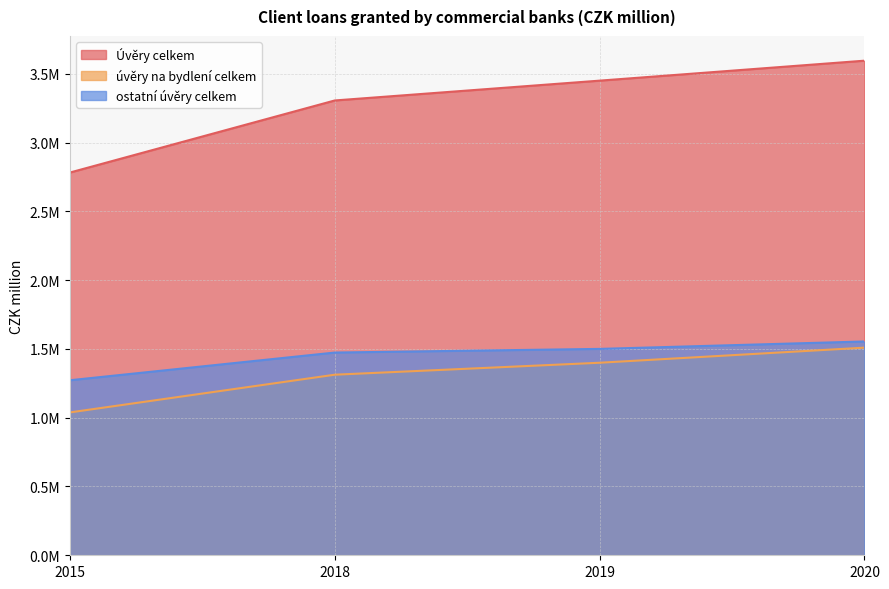

How many Úvěry celkem values are between 3306411 and 3595598?

3